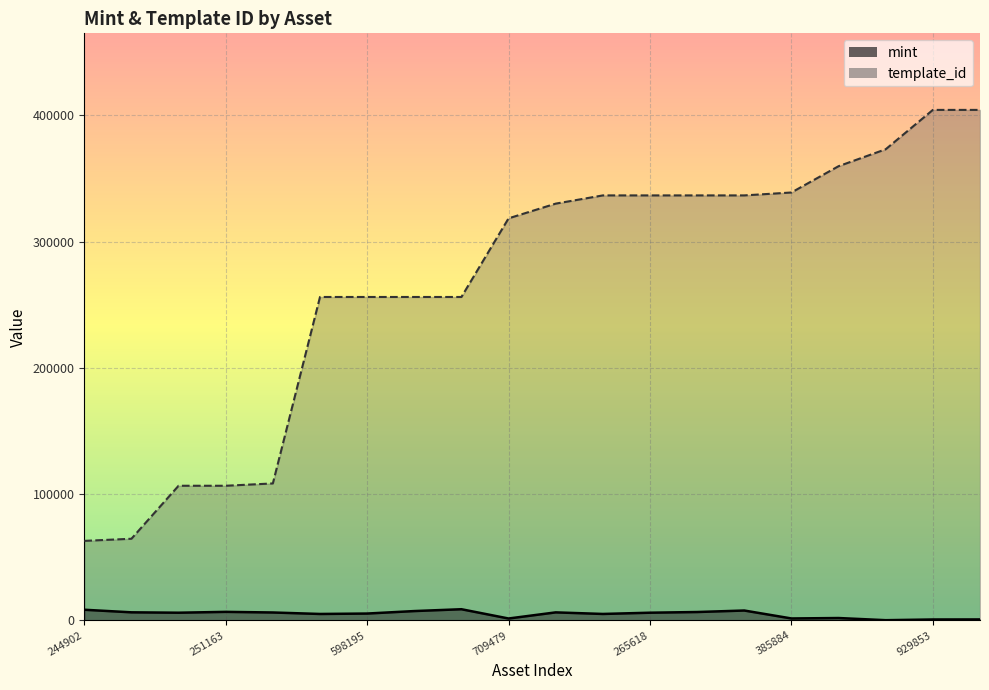

Is it true that mint equals 7847 at 1099656708569?

False